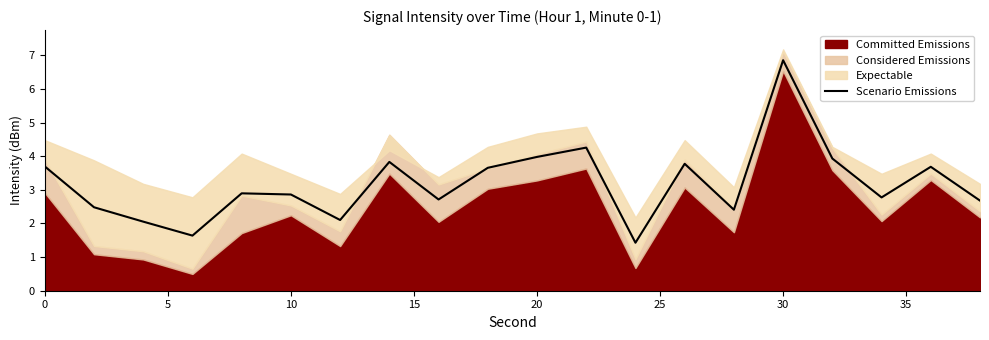

The value of Scenario Emissions at 10 is 2.9. True or false?

True